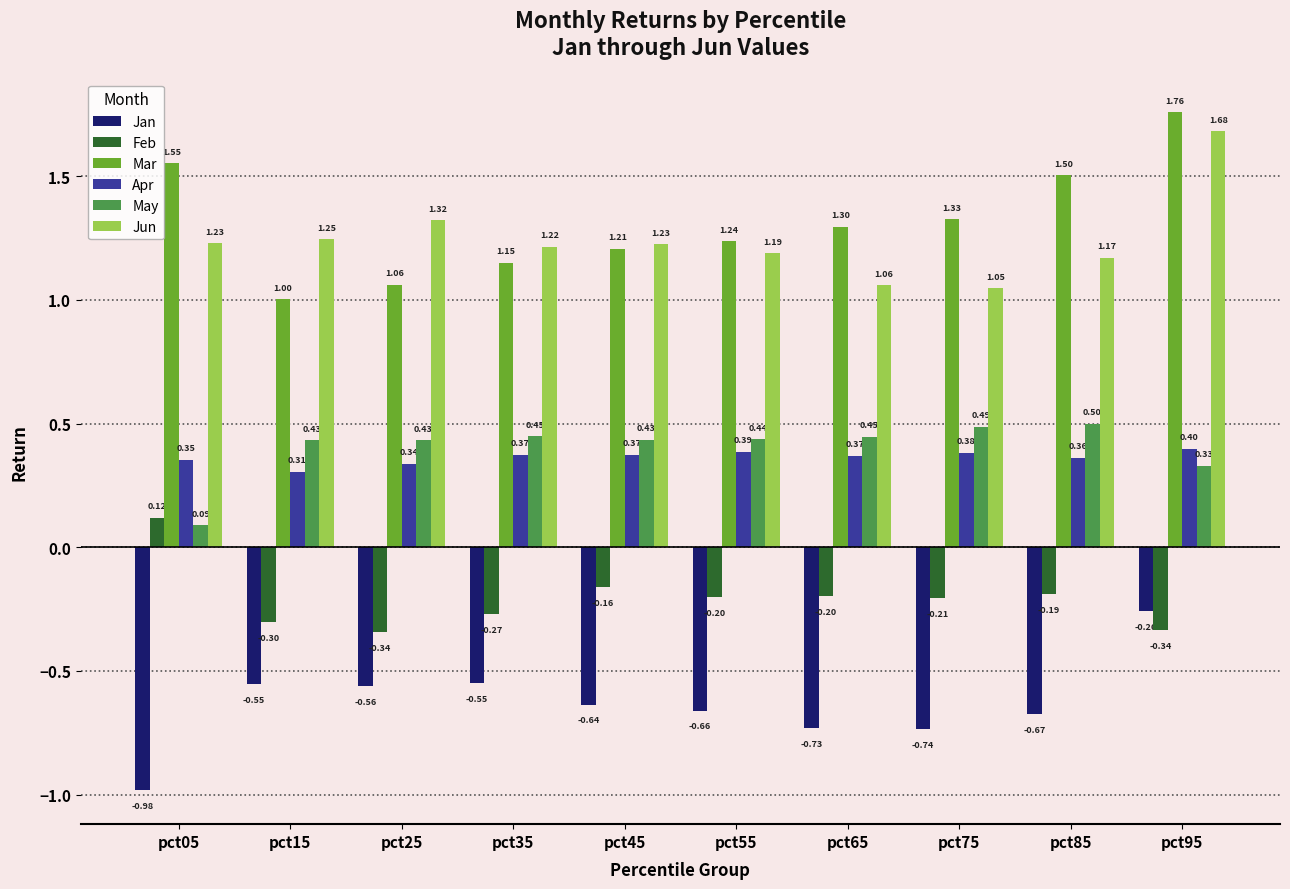

What is the minimum value for Mar?

1.0